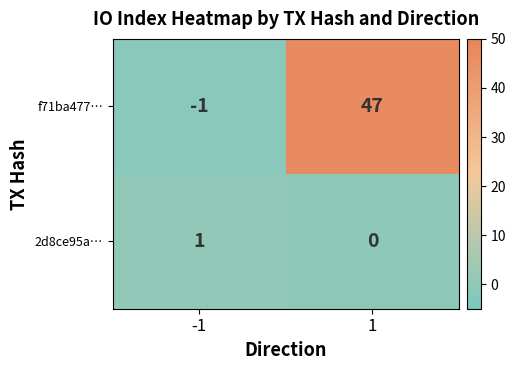

Which series has the largest total across all categories?

f71ba477…